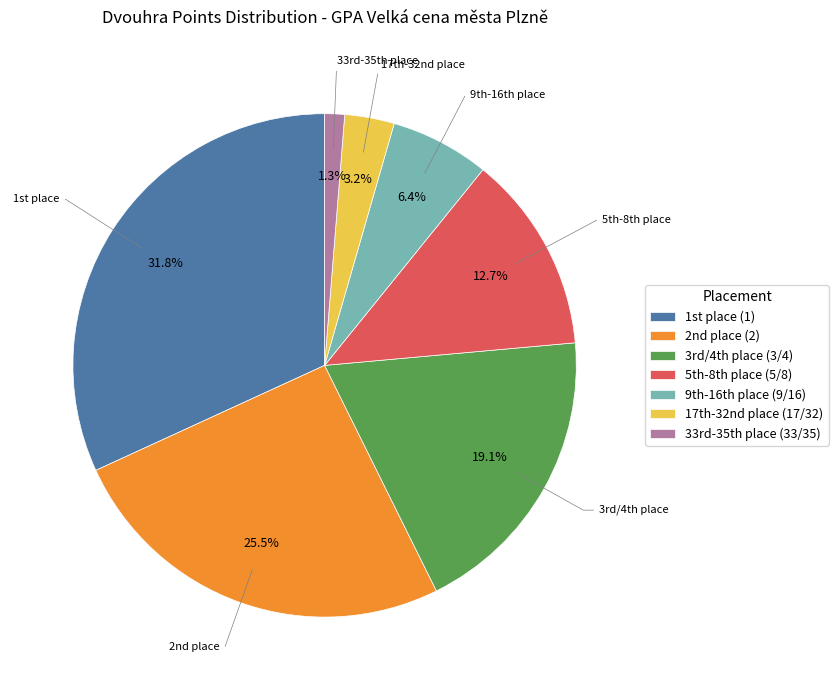

Which category has the biggest portion of the pie?

1st place